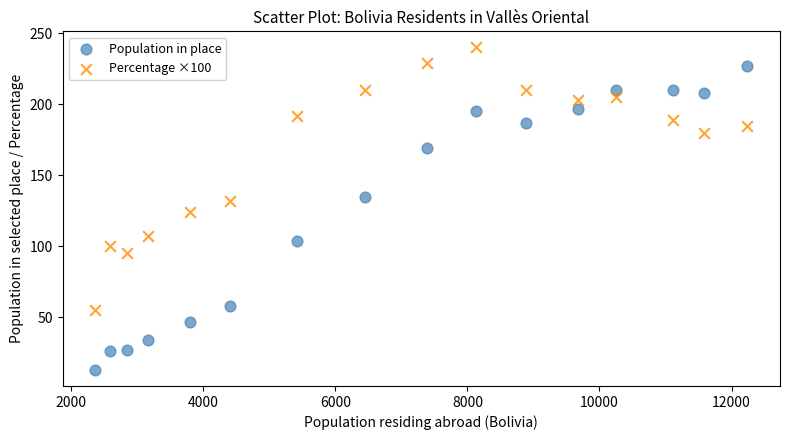

Which series contains the highest Y value?

Percentage ×100